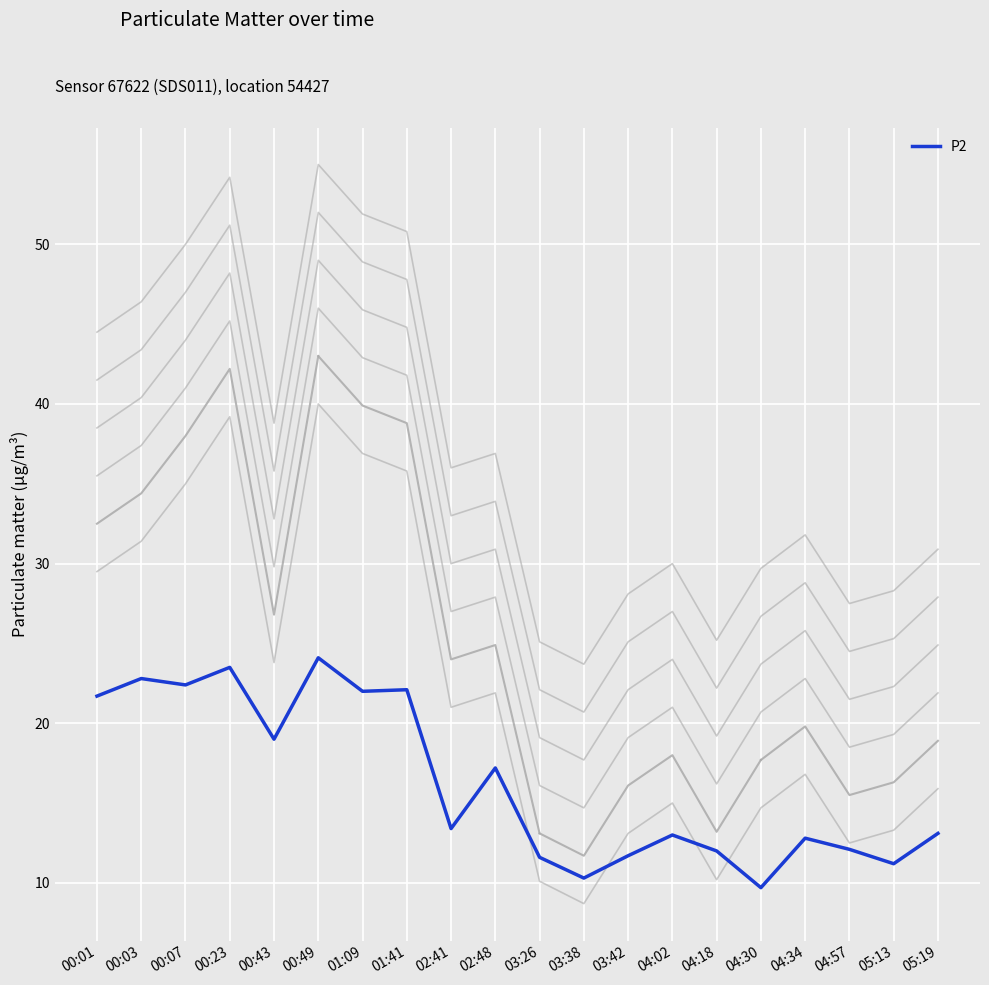

What is the difference between the maximum and minimum values in the P1 series?

31.3